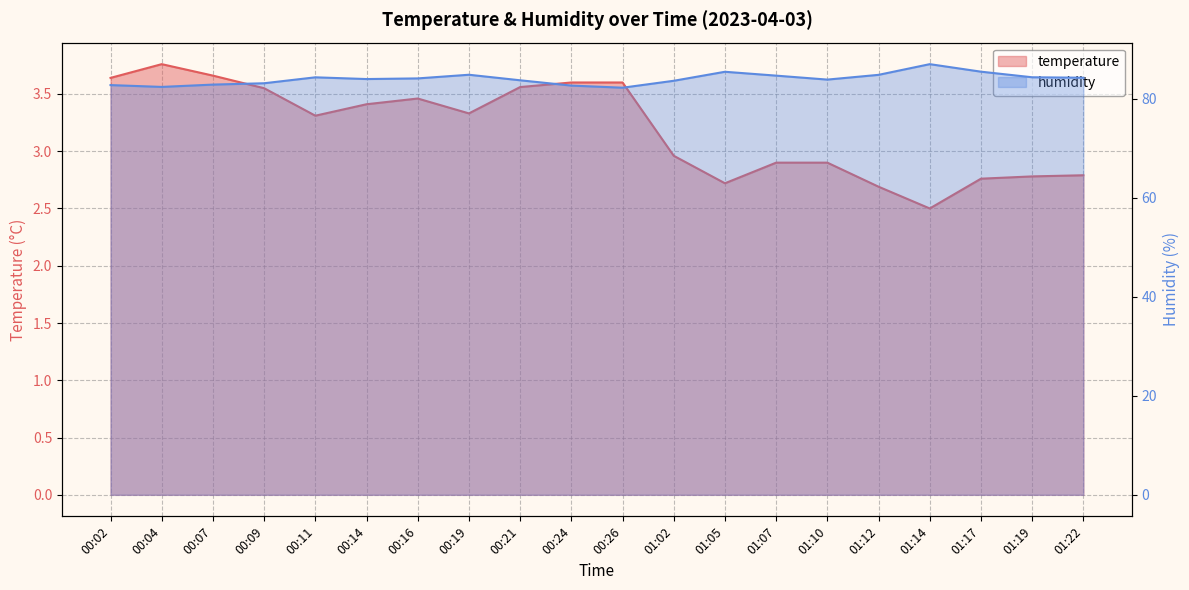

Which series changed the most between 00:24 and 01:02?

humidity